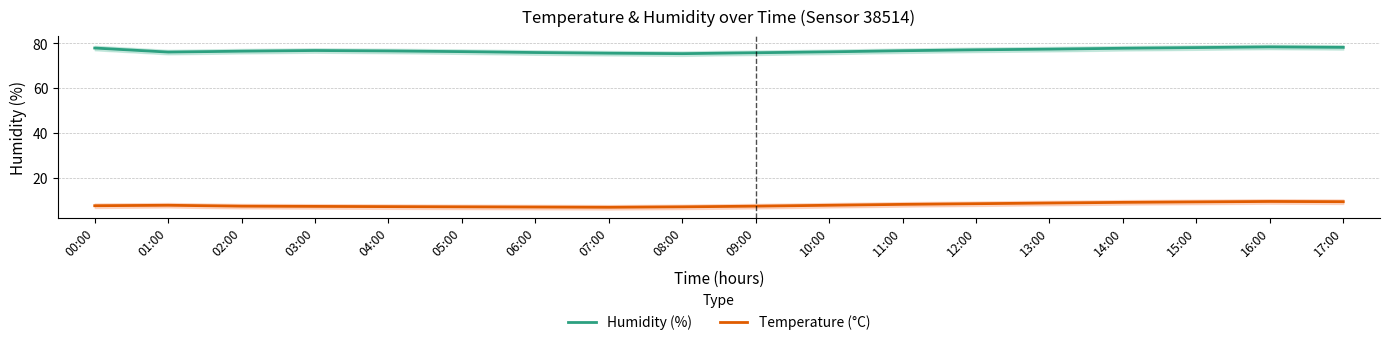

Reading left to right, extract all data points from this chart.

Humidity (%): 00:00=77.9	01:00=76.1	02:00=76.5	03:00=76.8	04:00=76.6	05:00=76.3	06:00=75.9	07:00=75.6	08:00=75.4	09:00=75.8	10:00=76.2	11:00=76.7	12:00=77.1	13:00=77.4	14:00=77.8	15:00=78.1	16:00=78.4	17:00=78.2
Temperature (°C): 00:00=7.6	01:00=7.8	02:00=7.4	03:00=7.3	04:00=7.2	05:00=7.1	06:00=7.0	07:00=6.9	08:00=7.1	09:00=7.4	10:00=7.8	11:00=8.2	12:00=8.5	13:00=8.8	14:00=9.1	15:00=9.3	16:00=9.5	17:00=9.4